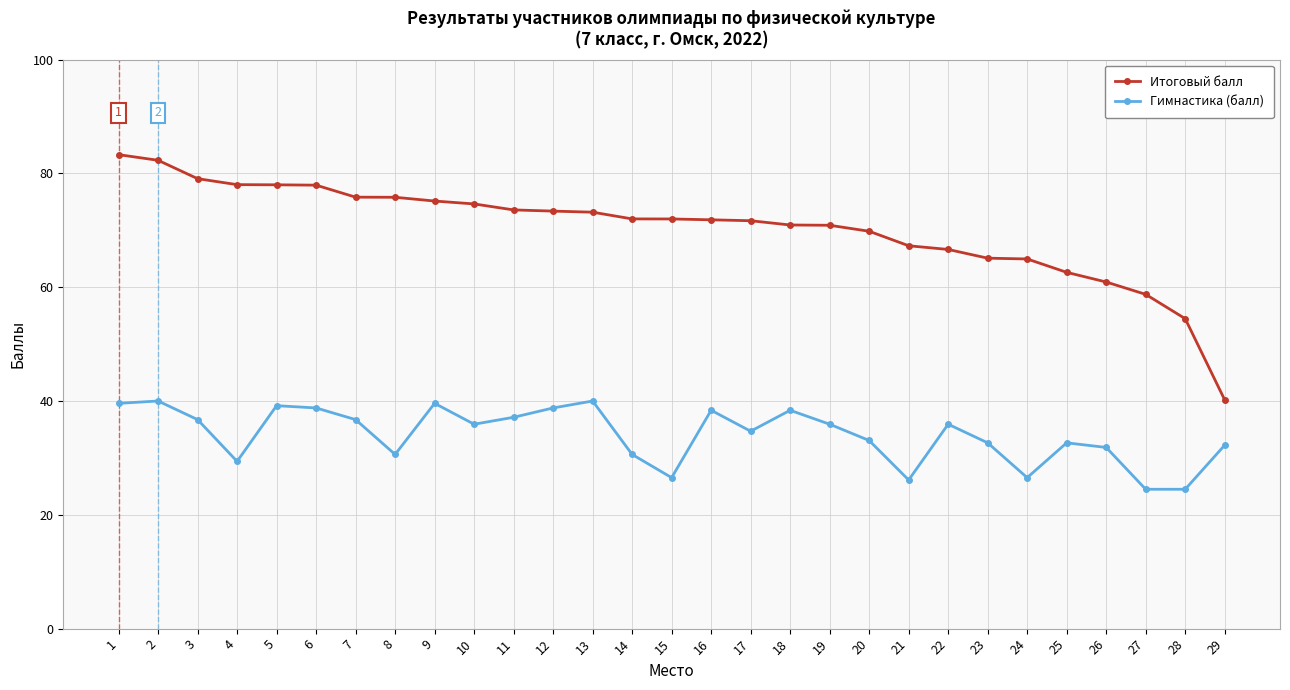

Is the value of Итоговый балл at 4 greater than the value of Гимнастика (балл) at 23?

Yes